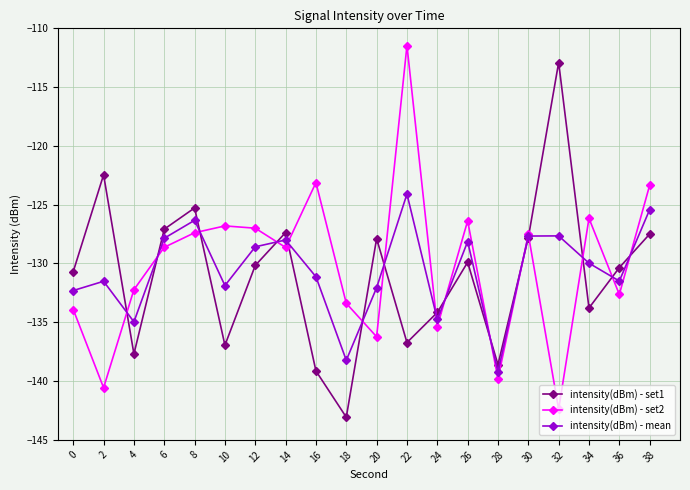

True or false: intensity(dBm) - set2 and intensity(dBm) - mean intersect in this chart.

True